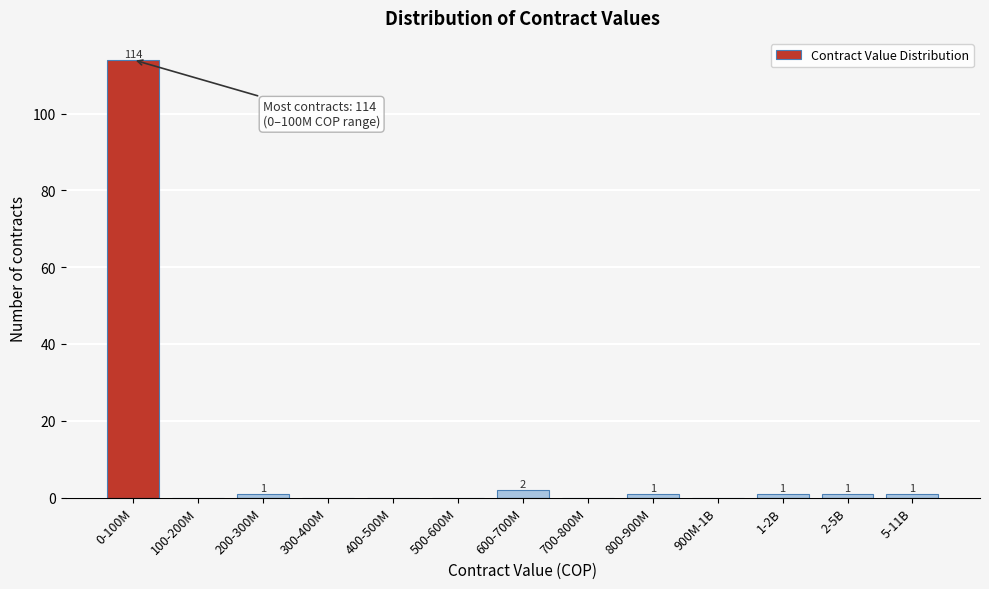

Reading left to right, what are all the values shown in this chart?

0-100M=114	100-200M=0	200-300M=1	300-400M=0	400-500M=0	500-600M=0	600-700M=2	700-800M=0	800-900M=1	900M-1B=0	1-2B=1	2-5B=1	5-11B=1